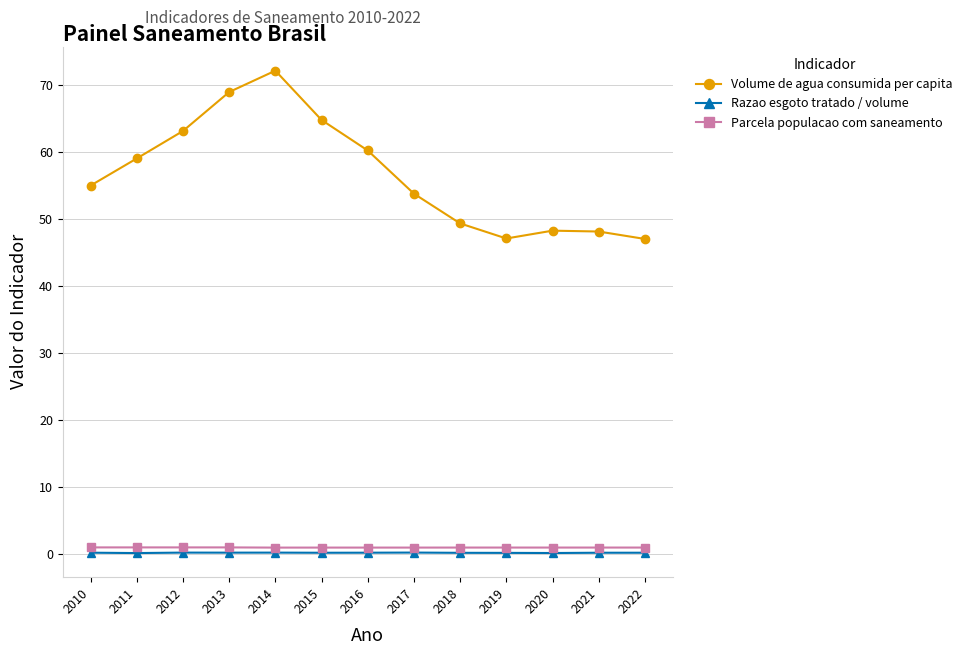

True or false: Razao esgoto tratado / volume and Parcela populacao com saneamento cross at least once.

False